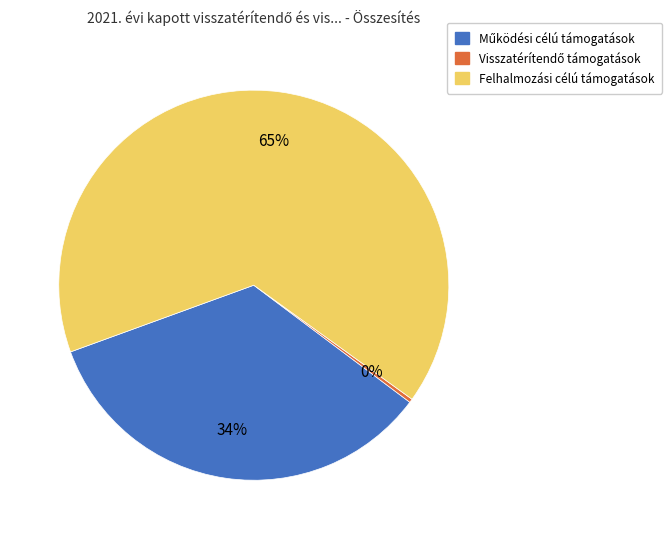

Which slice is the largest?

Felhalmozási célú támogatások